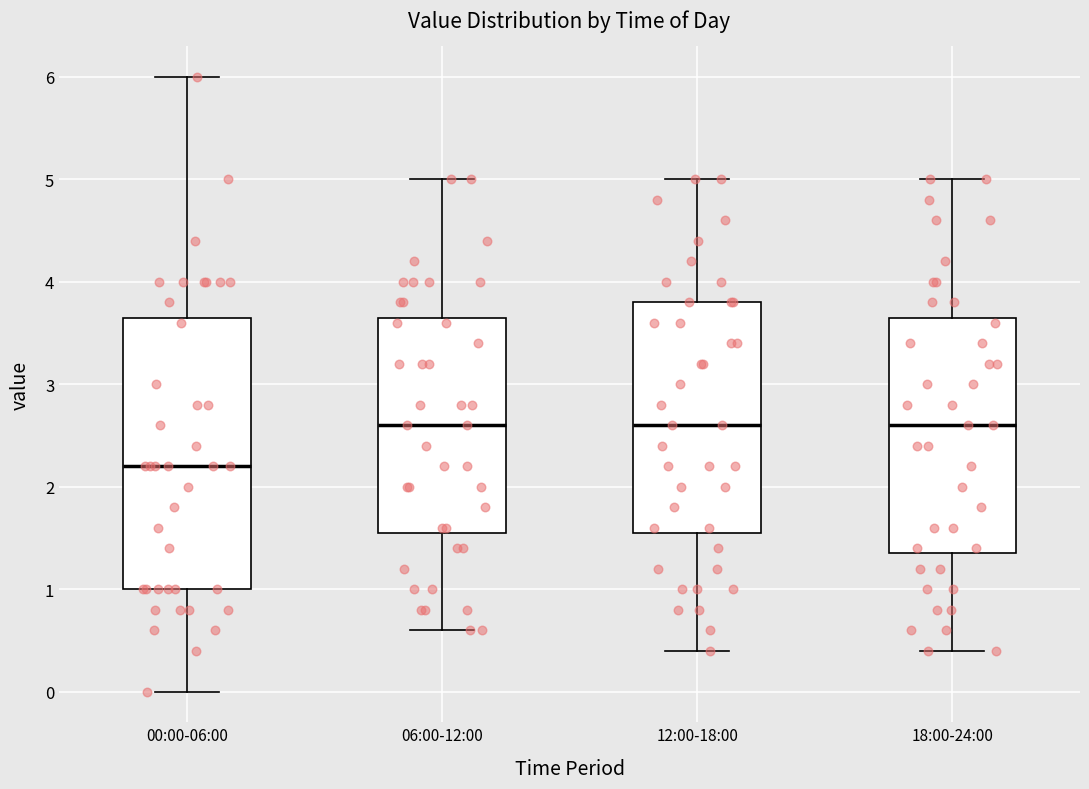

Reading left to right, read every box against the y-axis: the position of its median line, the range the box covers, and the ends of its whiskers. The values are not printed on the chart, so give them approximately, as read against the axis.

00:00-06:00: median 2.2, box 1.0 to 3.7, whiskers 0.0 to 6.0
06:00-12:00: median 2.6, box 1.6 to 3.7, whiskers 0.6 to 5.0
12:00-18:00: median 2.6, box 1.6 to 3.8, whiskers 0.4 to 5.0
18:00-24:00: median 2.6, box 1.4 to 3.7, whiskers 0.4 to 5.0